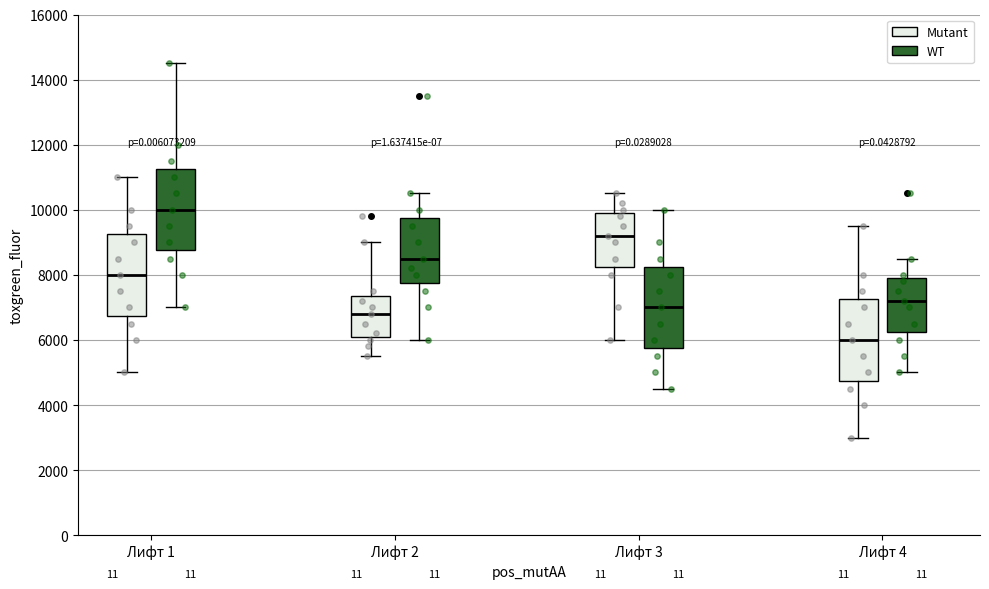

Reading left to right, read every box against the y-axis: the position of its median line, the range the box covers, and the ends of its whiskers. The values are not printed on the chart, so give them approximately, as read against the axis.

Лифт 1 (Mutant): median 8000, box 6800 to 9200, whiskers 5000 to 11000
Лифт 1 (WT): median 10000, box 8800 to 11200, whiskers 7000 to 14600
Лифт 2 (Mutant): median 6800, box 6200 to 7400, whiskers 5600 to 9000
Лифт 2 (WT): median 8600, box 7800 to 9800, whiskers 6000 to 10600
Лифт 3 (Mutant): median 9200, box 8200 to 10000, whiskers 6000 to 10600
Лифт 3 (WT): median 7000, box 5800 to 8200, whiskers 4600 to 10000
Лифт 4 (Mutant): median 6000, box 4800 to 7200, whiskers 3000 to 9600
Лифт 4 (WT): median 7200, box 6200 to 8000, whiskers 5000 to 8600